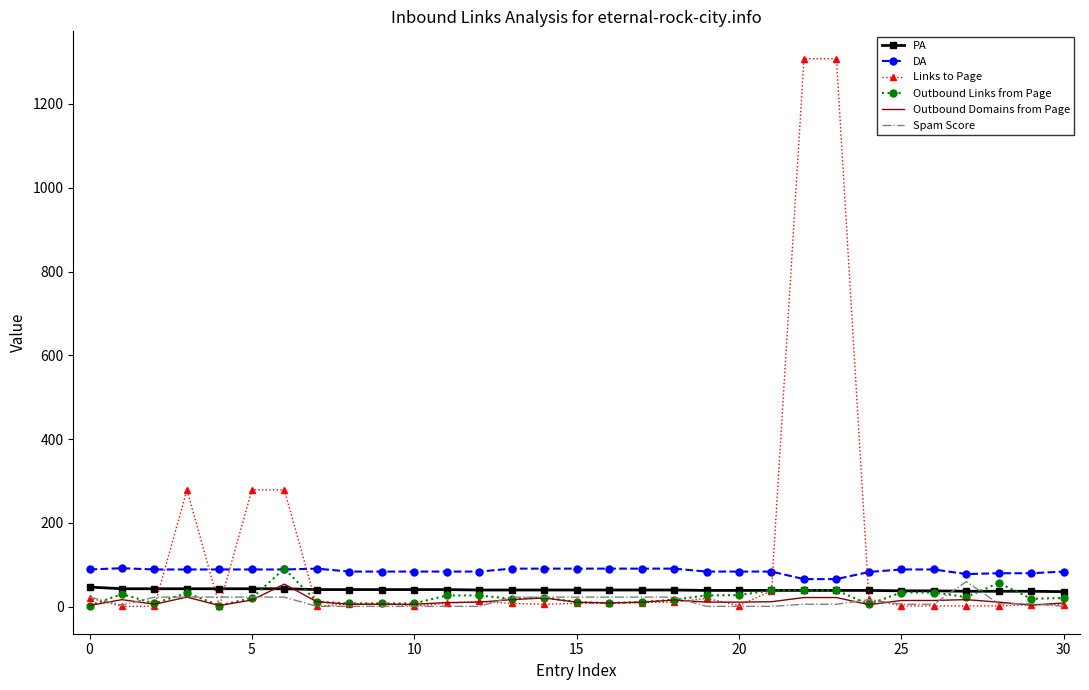

True or false: Outbound Domains from Page and DA intersect in this chart.

False